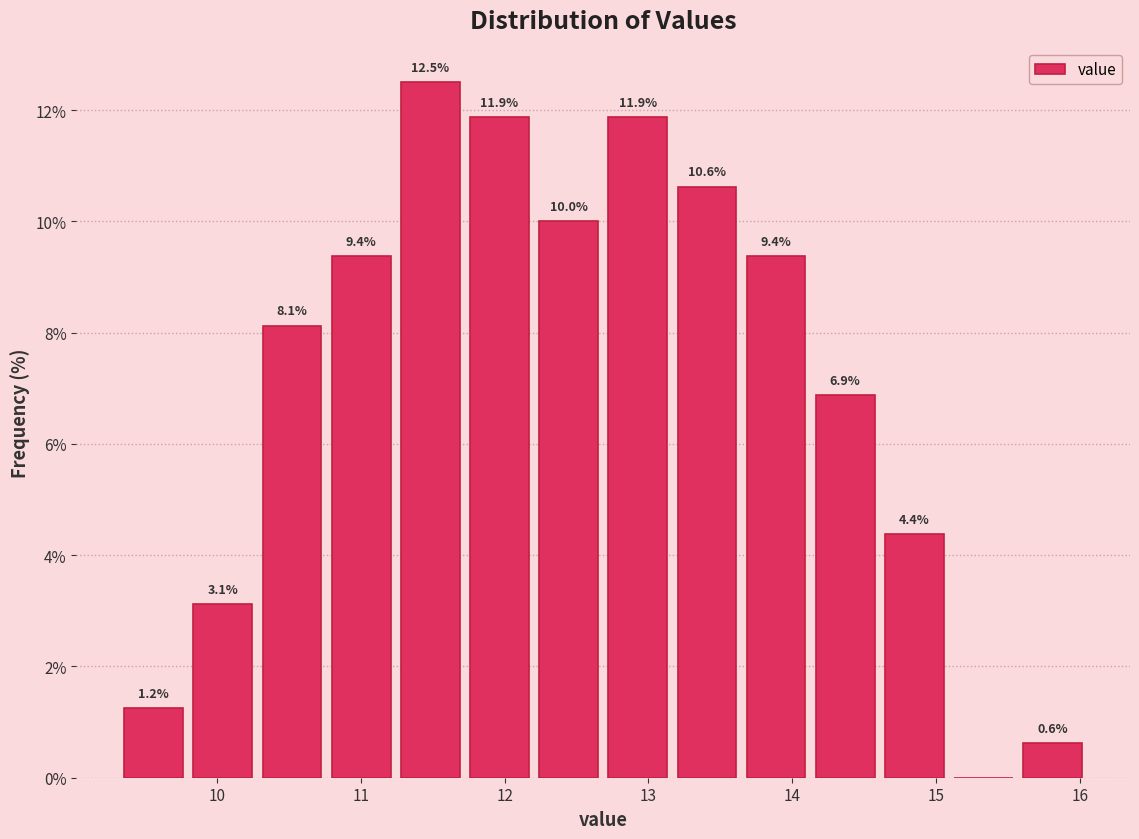

Over which range of the x-axis is the bar tallest?

11.2 to 11.7